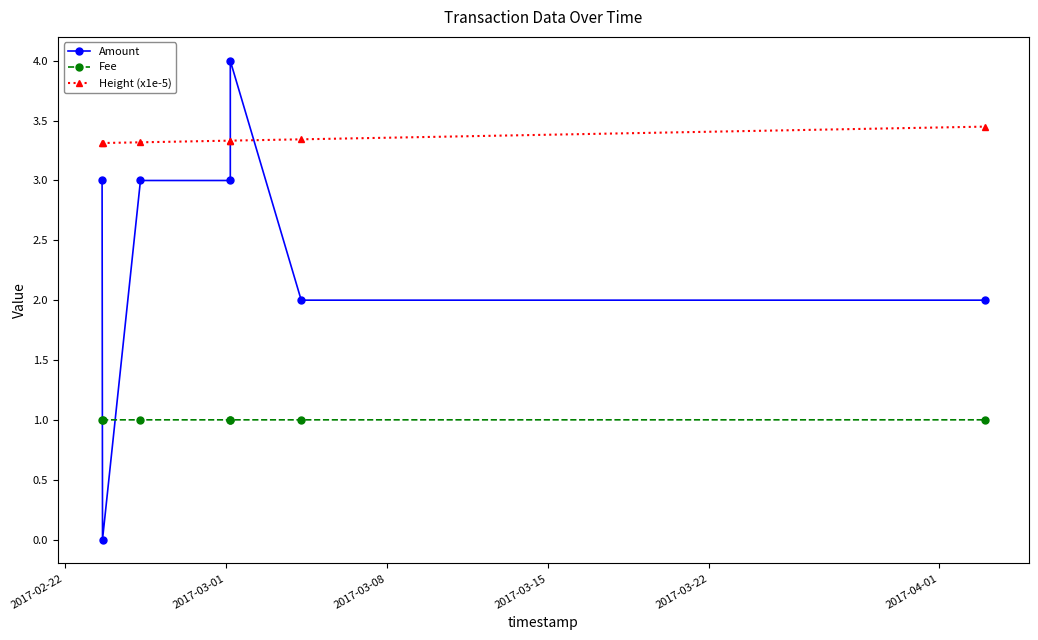

What position from the left is 2017-03-22?

5